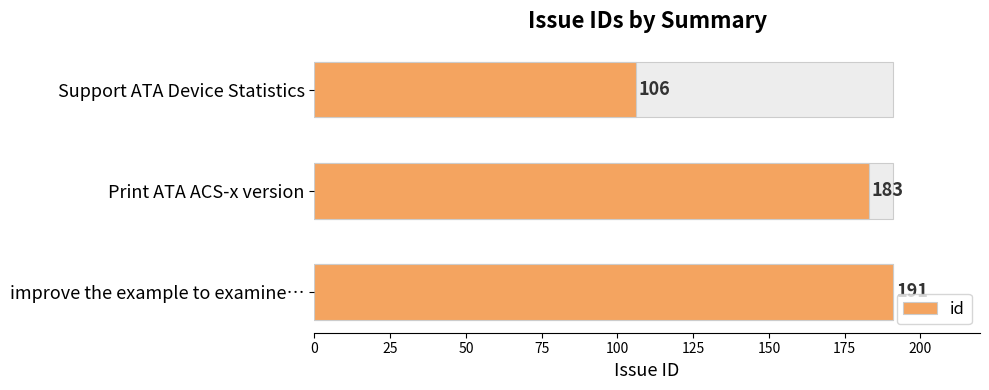

The value at Print ATA ACS-x version is 183. True or false?

True